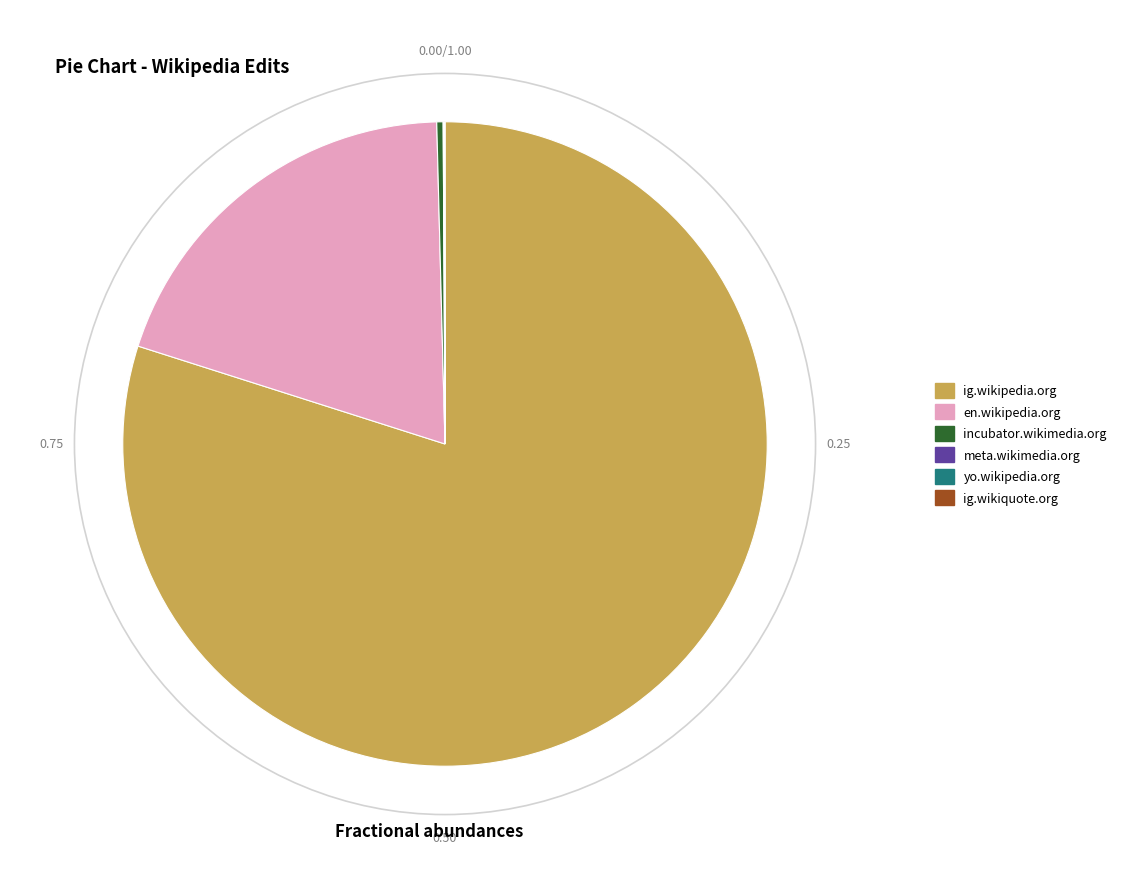

Between incubator.wikimedia.org and en.wikipedia.org, which is larger?

en.wikipedia.org